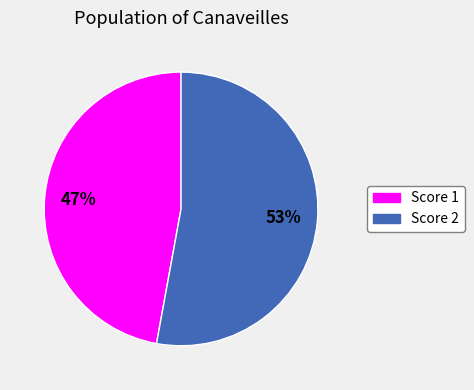

Is it true that Score 2 is 53% of the pie?

True